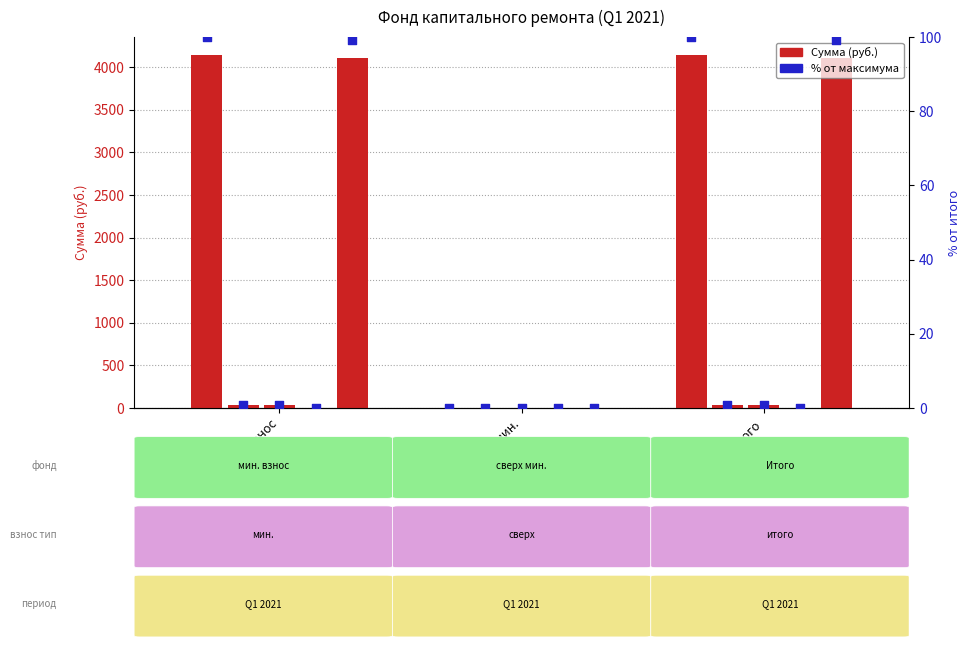

Is the value of Поступило всего at сверх мин. greater than the value of Остаток на начало at мин. взнос?

No